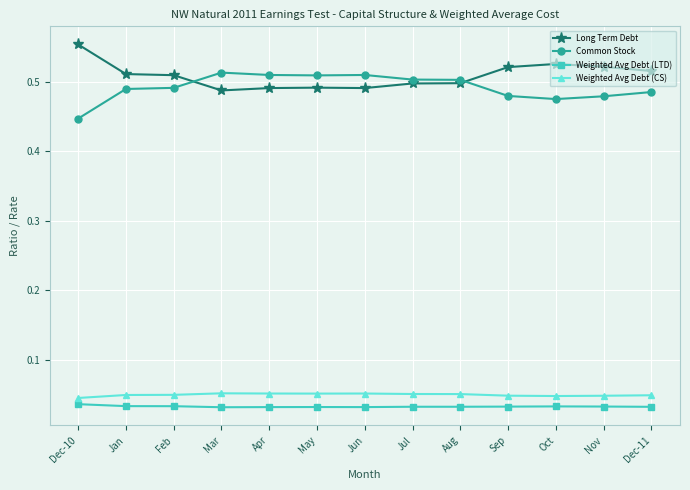

Does the chart have visible grid lines?

Yes